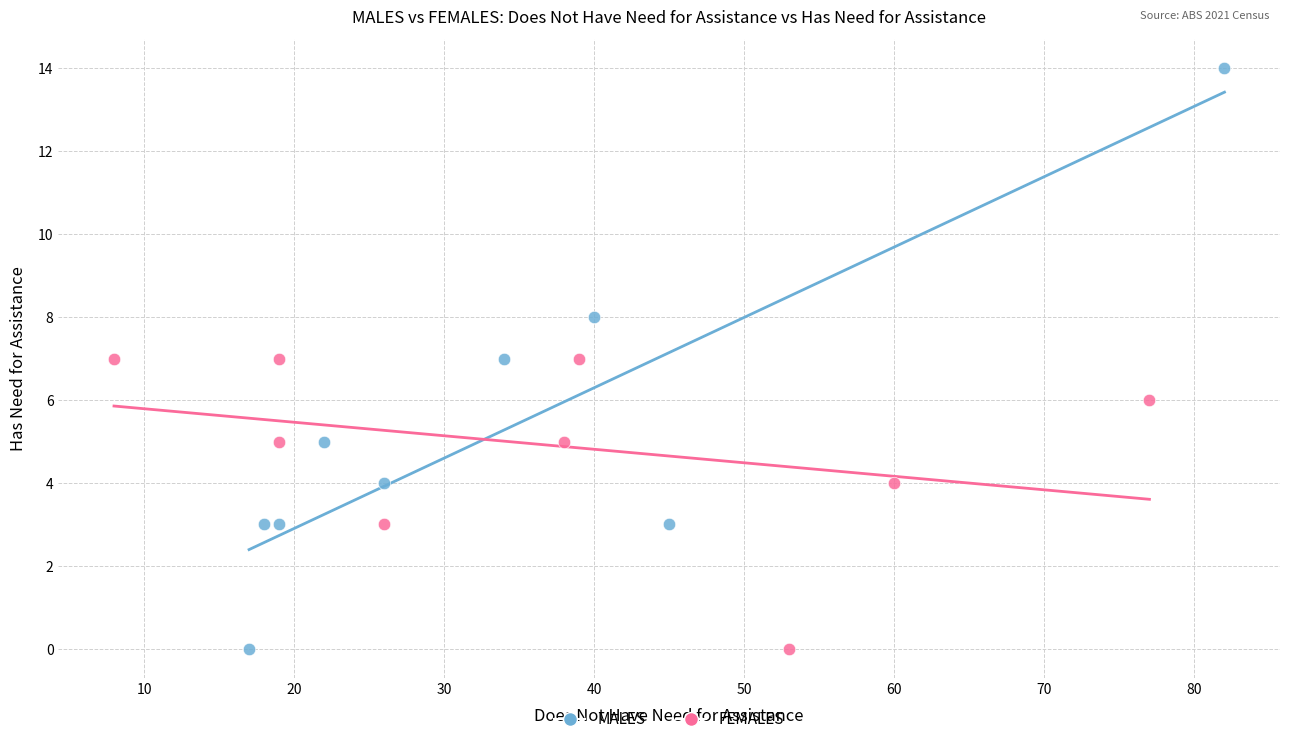

Which series has the widest spread of Y values?

MALES